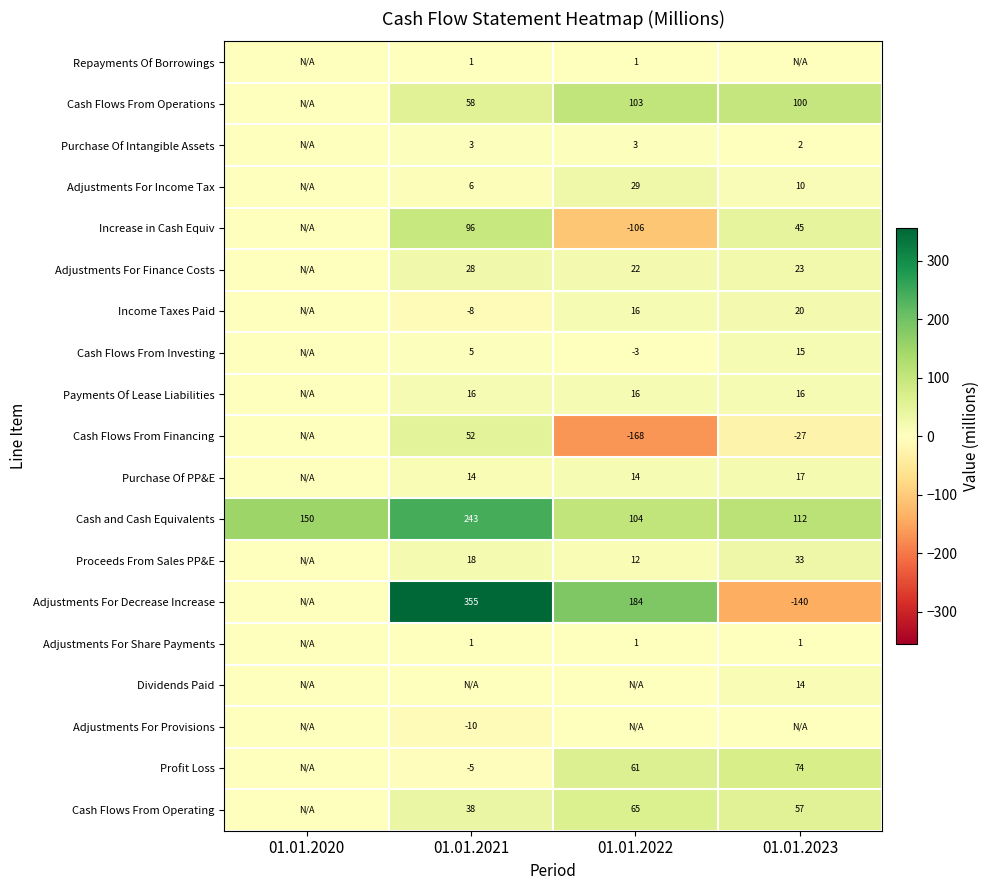

Count the number of data series in this chart.

19